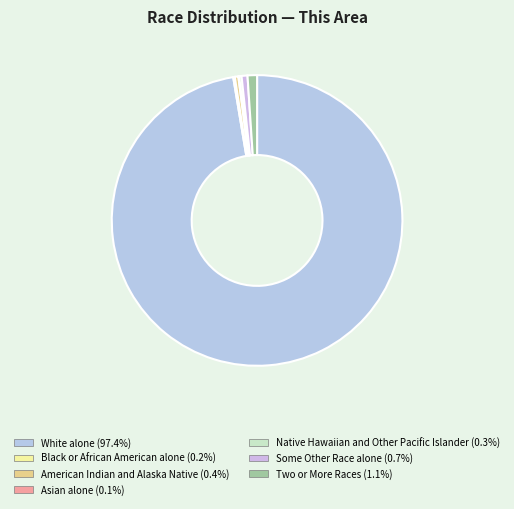

Combined, what portion of the pie is Native Hawaiian and Other Pacific Islander and Black or African American alone?

0.4%